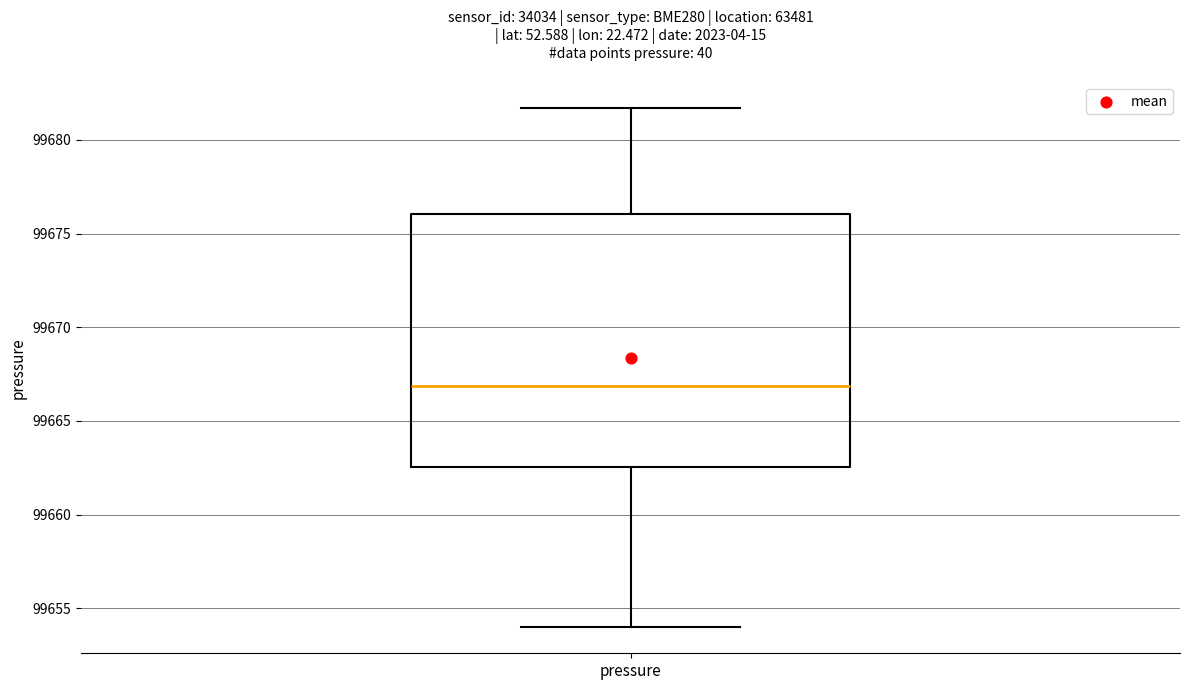

Transcribe this box plot: give where the median line is, the range the box spans, and where the two whiskers end, as read against the y-axis. The values are not printed on the chart, so give them approximately, as read against the axis.

median 99667.0, box 99662.5 to 99676.0, whiskers 99654.0 to 99681.5